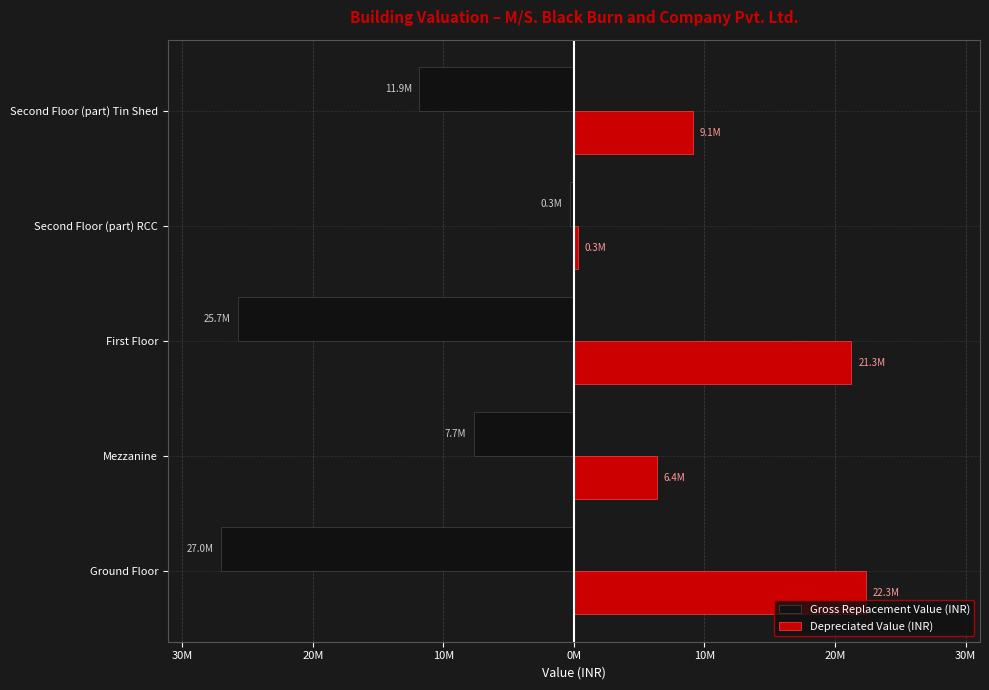

What is the difference between the second highest and second lowest values in the Depreciated Value (INR) series?

14907443.7